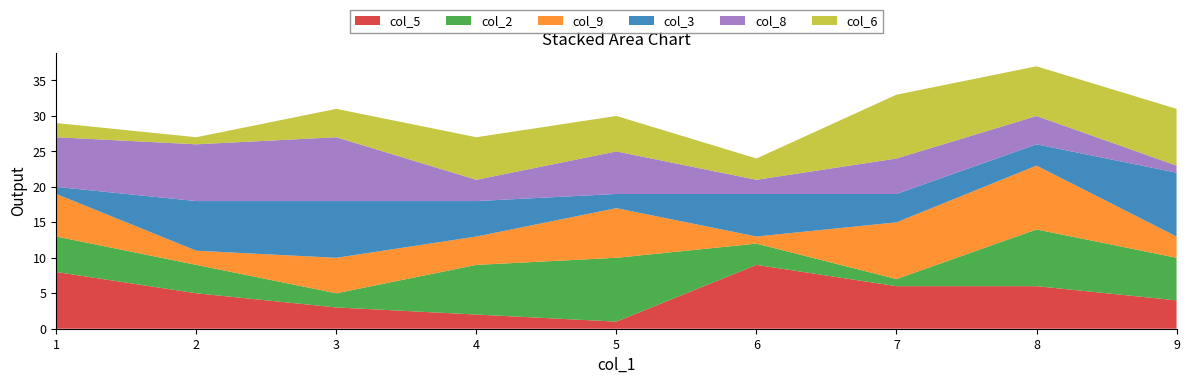

Reading left to right, what are all the values shown in this chart?

col_5: 8	5	3	2	1	9	6	6	4
col_2: 5	4	2	7	9	3	1	8	6
col_9: 6	2	5	4	7	1	8	9	3
col_3: 1	7	8	5	2	6	4	3	9
col_8: 7	8	9	3	6	2	5	4	1
col_6: 2	1	4	6	5	3	9	7	8